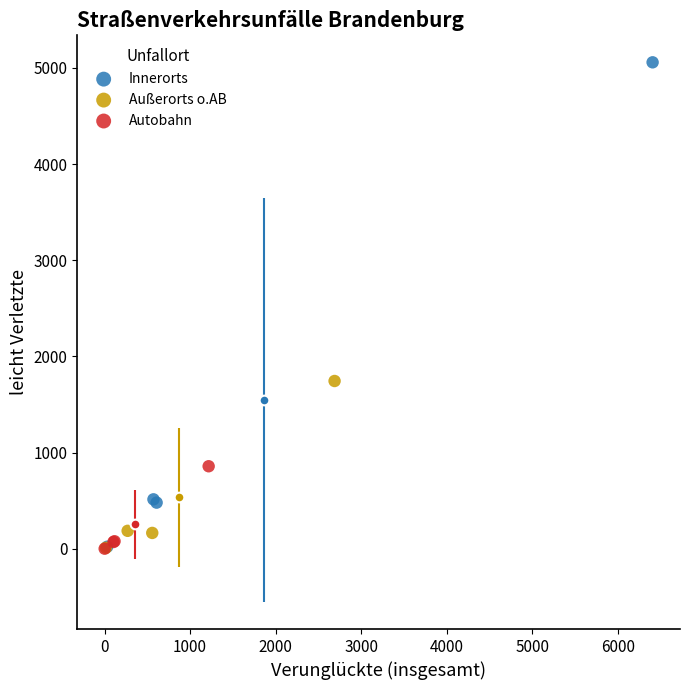

Which series has the largest Y range (max minus min)?

Innerorts